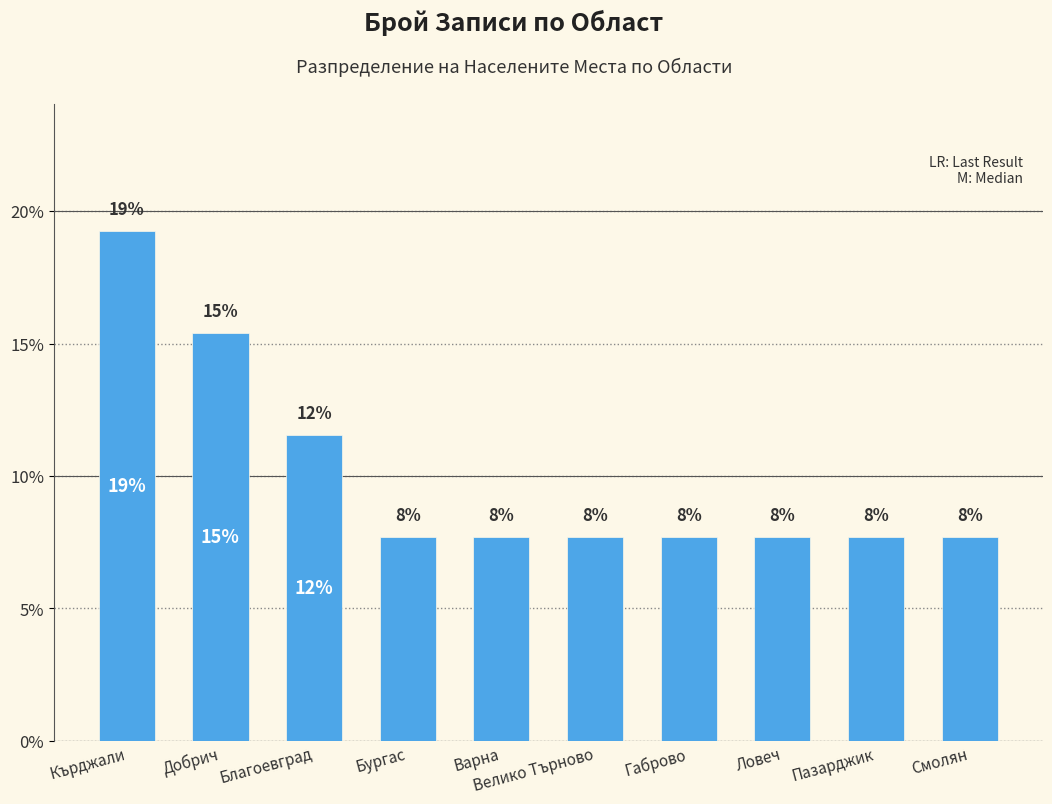

Reading right to left, what are all the values shown in this chart?

7.7	7.7	7.7	7.7	7.7	7.7	7.7	11.5	15.4	19.2